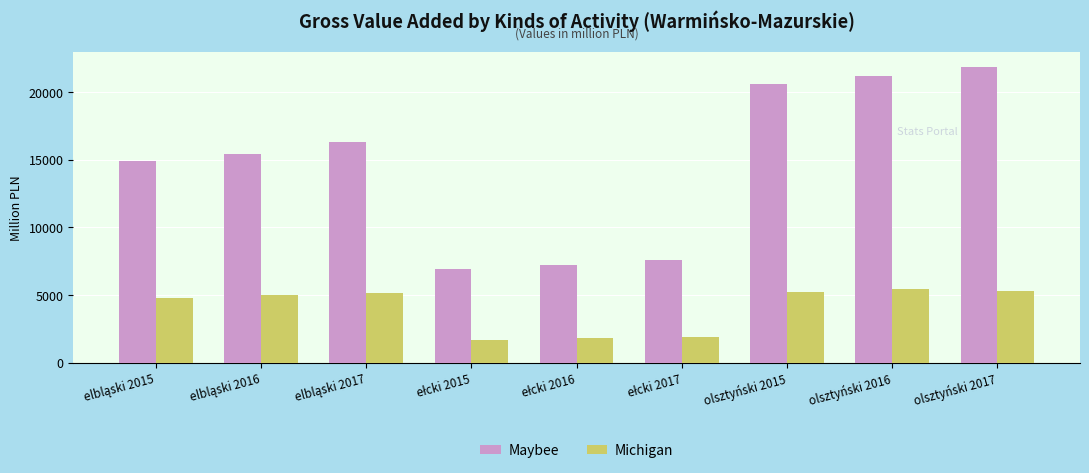

The Maybee series shows 8371 at olsztyński 2017. True or false?

False